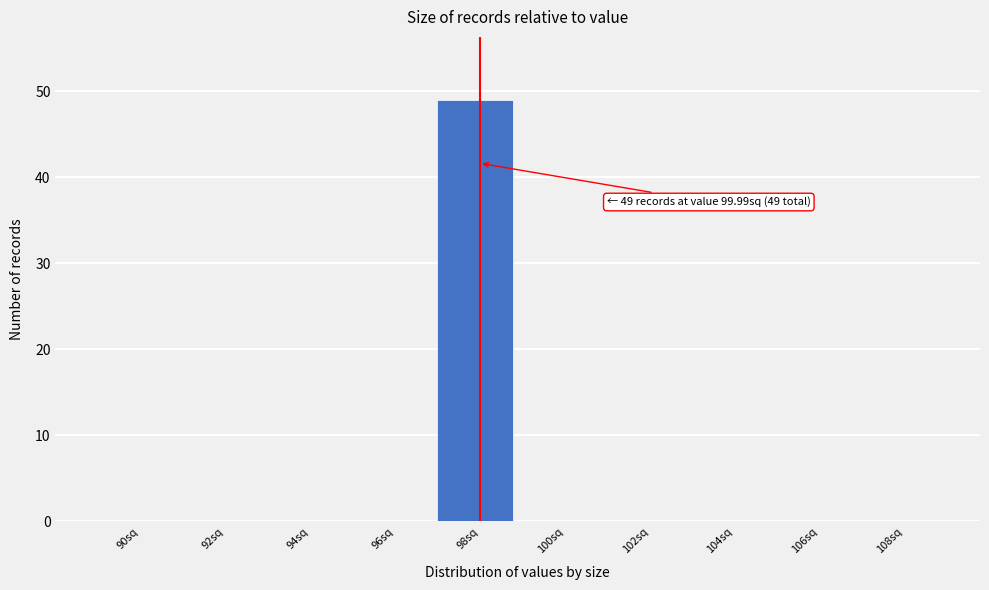

Reading left to right, what are all the values shown in this chart?

90sq=0	92sq=0	94sq=0	96sq=0	98sq=49	100sq=0	102sq=0	104sq=0	106sq=0	108sq=0